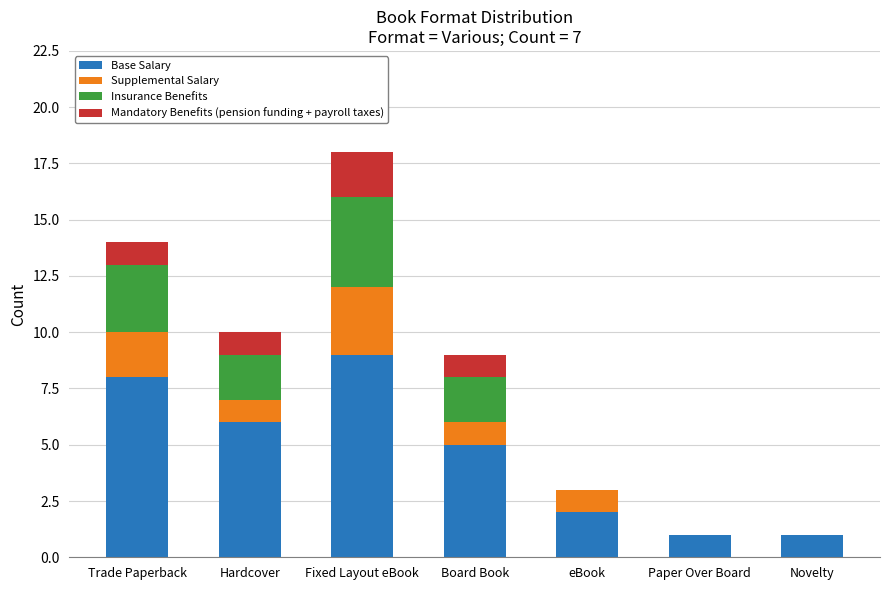

Which category has the highest value in the Base Salary series?

Fixed Layout eBook